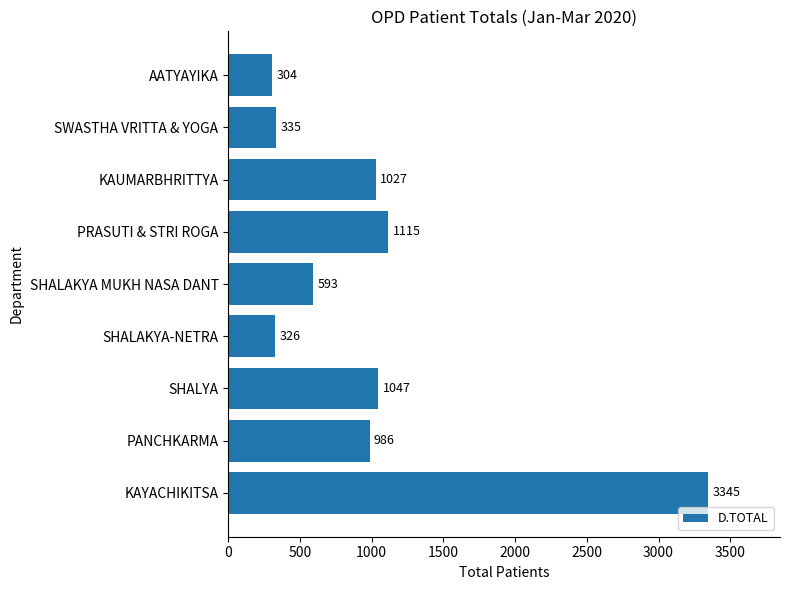

Reading bottom to top, extract all data points from this chart.

KAYACHIKITSA=3345	PANCHKARMA=986	SHALYA=1047	SHALAKYA-NETRA=326	SHALAKYA MUKH NASA DANT=593	PRASUTI & STRI ROGA=1115	KAUMARBHRITTYA=1027	SWASTHA VRITTA & YOGA=335	AATYAYIKA=304